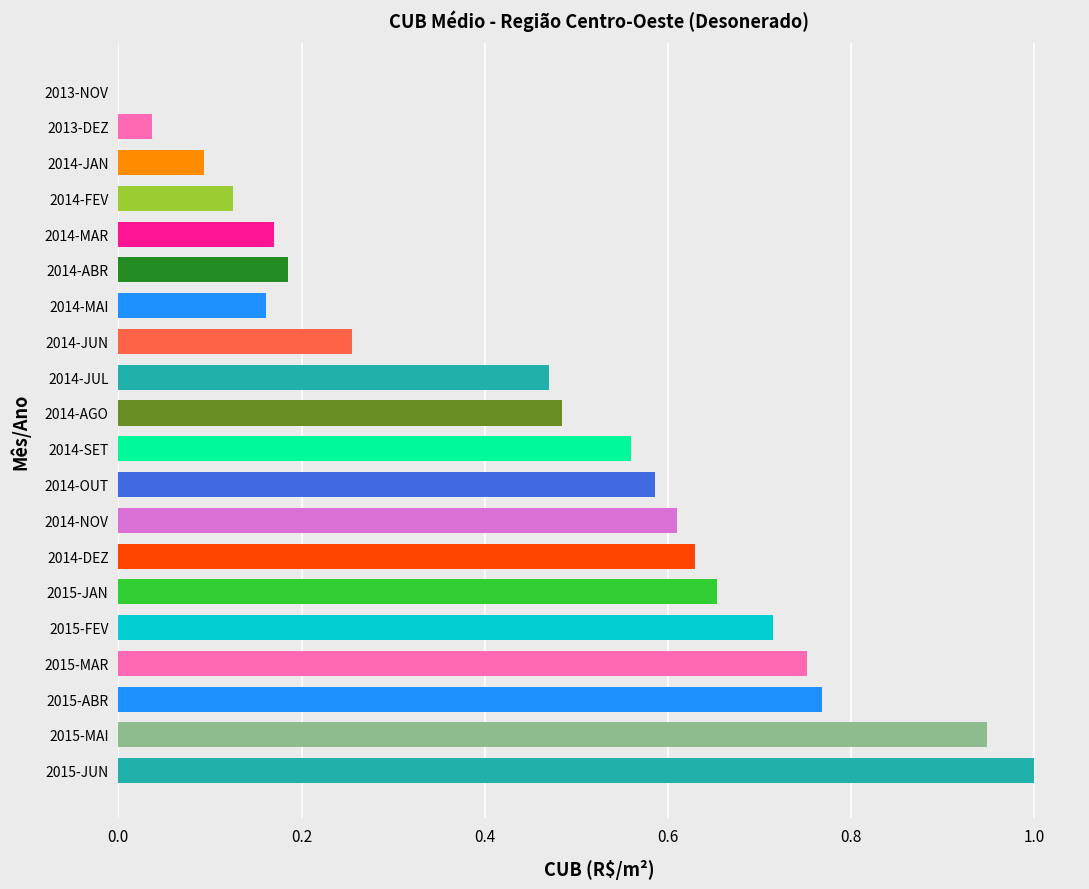

Between 2013-DEZ and 2014-JAN, which is larger?

2014-JAN